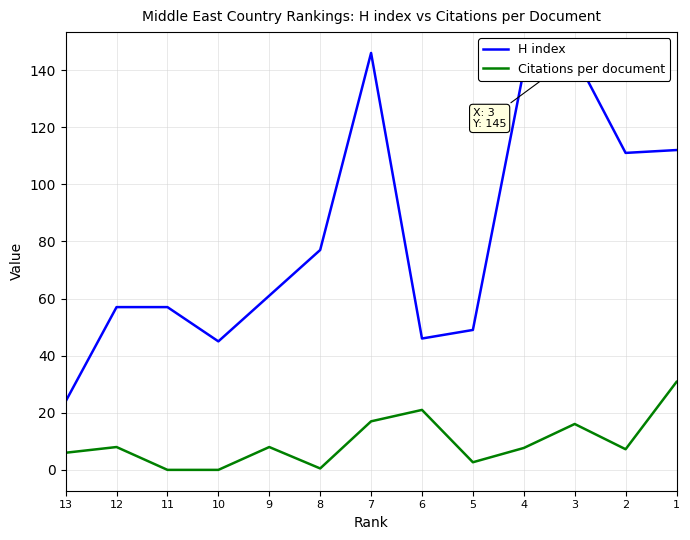

Reading right to left, what are all the values shown in this chart?

H index: 112.0	111.0	145.0	140.0	49.0	46.0	146.0	77.0	61.0	45.0	57.0	57.0	24.0
Citations per document: 30.8	7.2	16.1	7.7	2.7	21.0	17.0	0.5	8.0	0.0	0.0	8.0	6.0